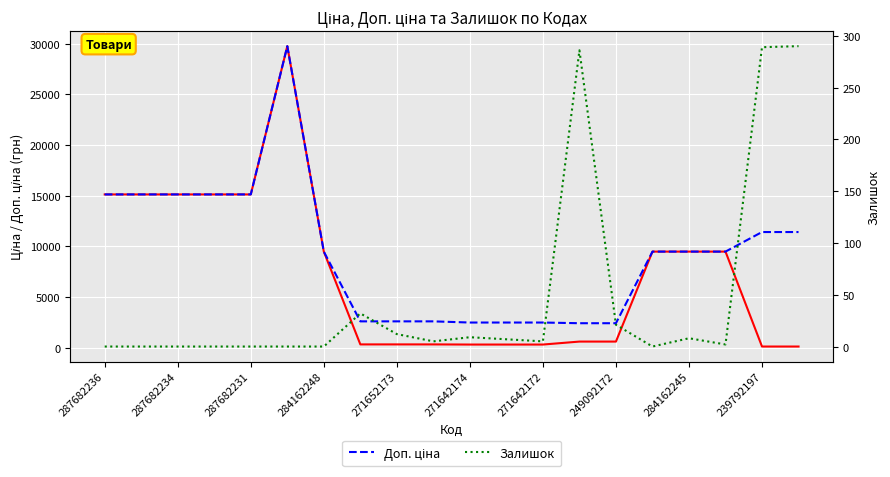

What are all the series names shown in the legend?

Ціна, Доп. ціна, Залишок